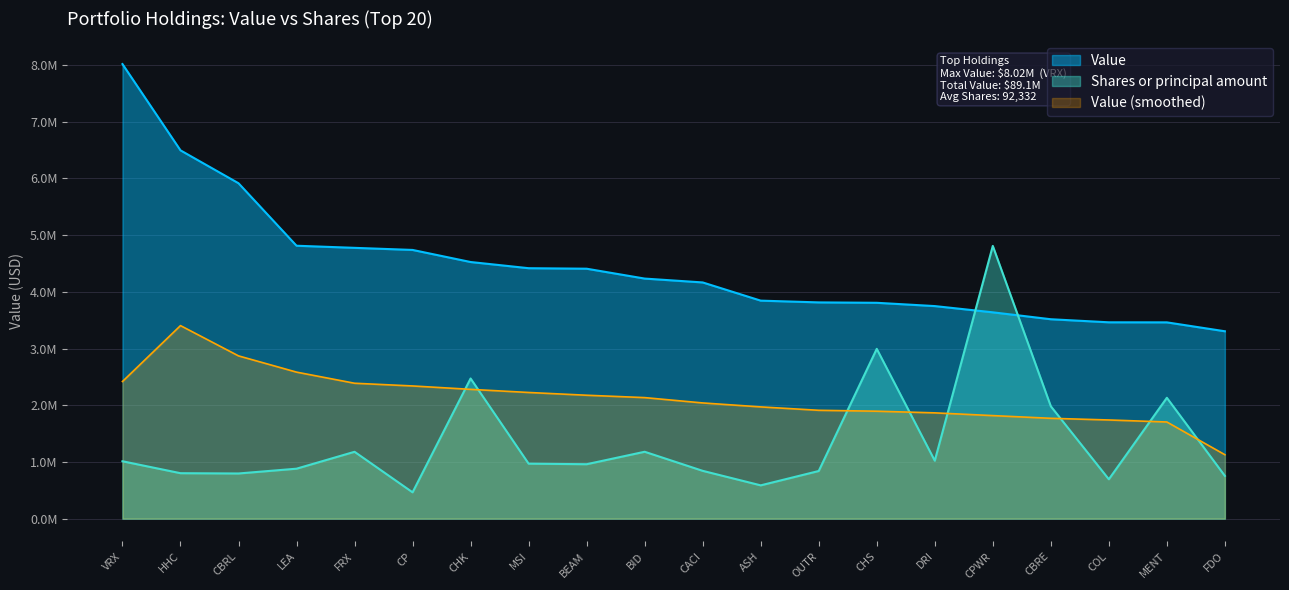

Where is the first local minimum for Shares or principal amount?

CBRL